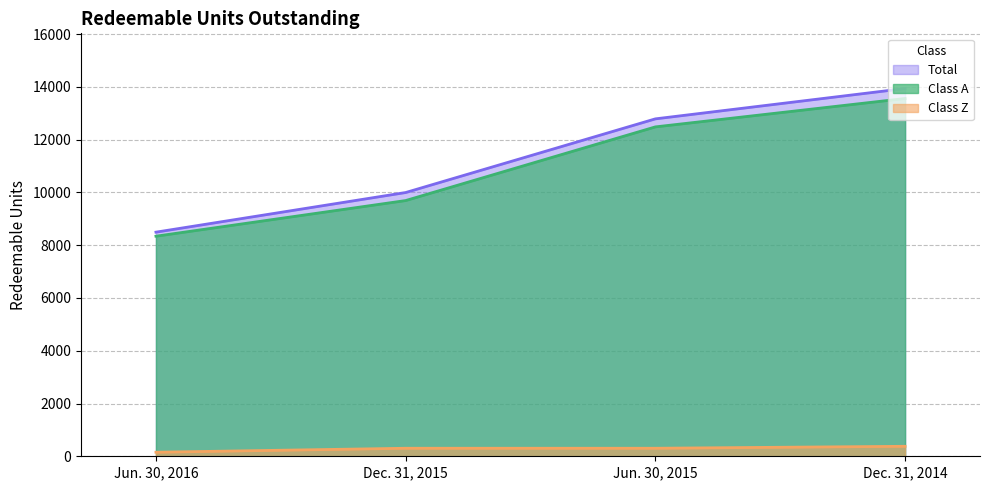

What is the difference between the maximum and second lowest values in the Total series?

3943.3